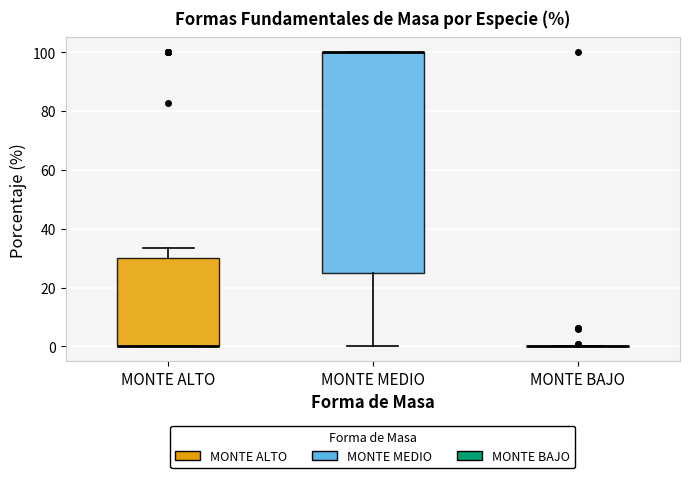

Comparing the boxes themselves (not the whiskers), which one is the tallest?

MONTE MEDIO